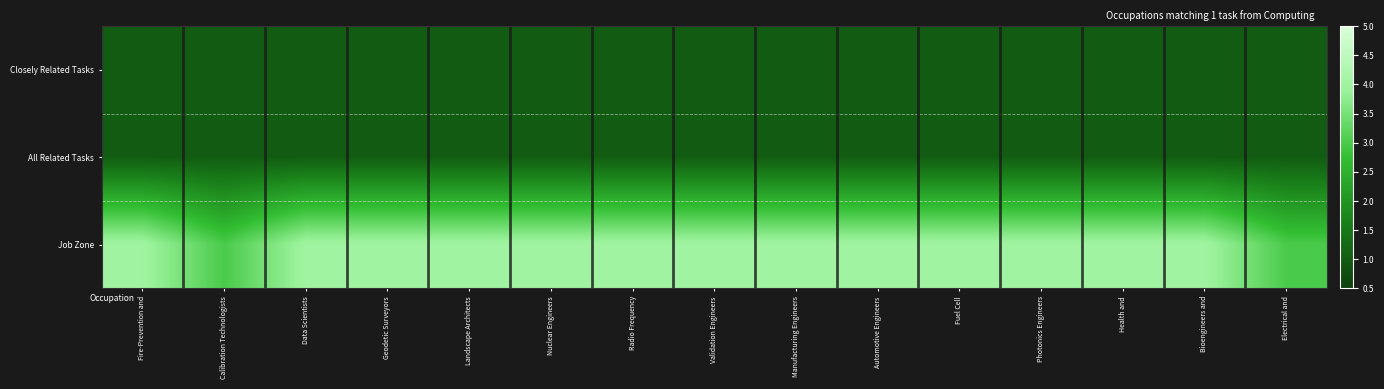

Which label corresponds to the largest value in the chart?

Fire-Prevention and